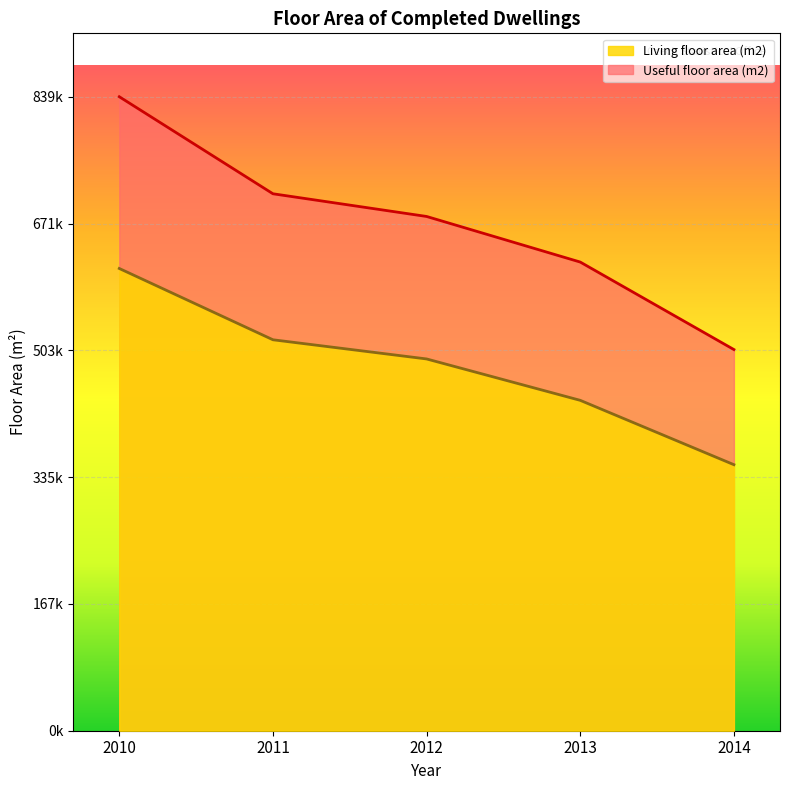

What are all the series names shown in the legend?

Living floor area (m2), Useful floor area (m2)